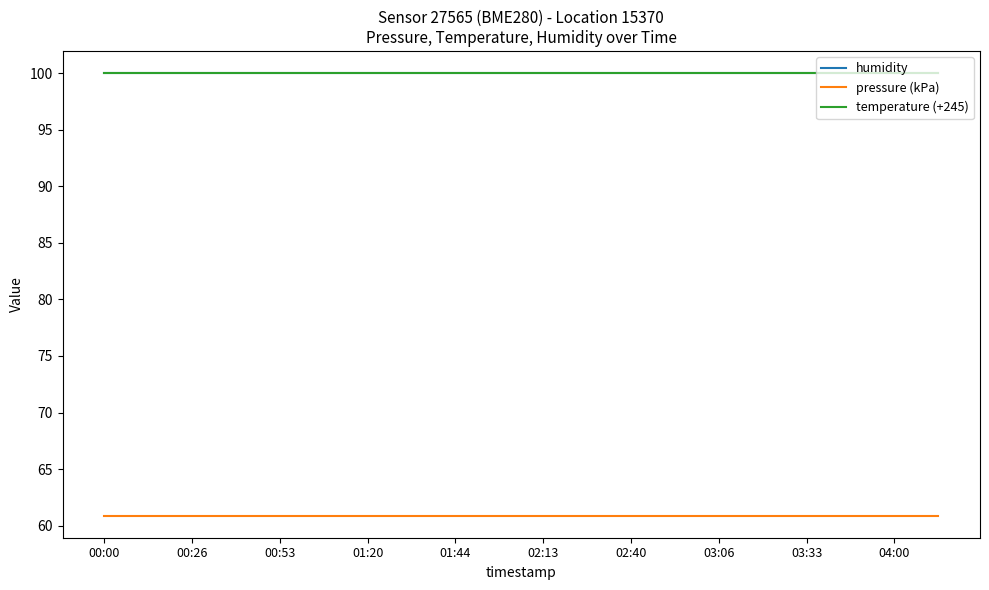

What is the highest value of the humidity series?

100.0